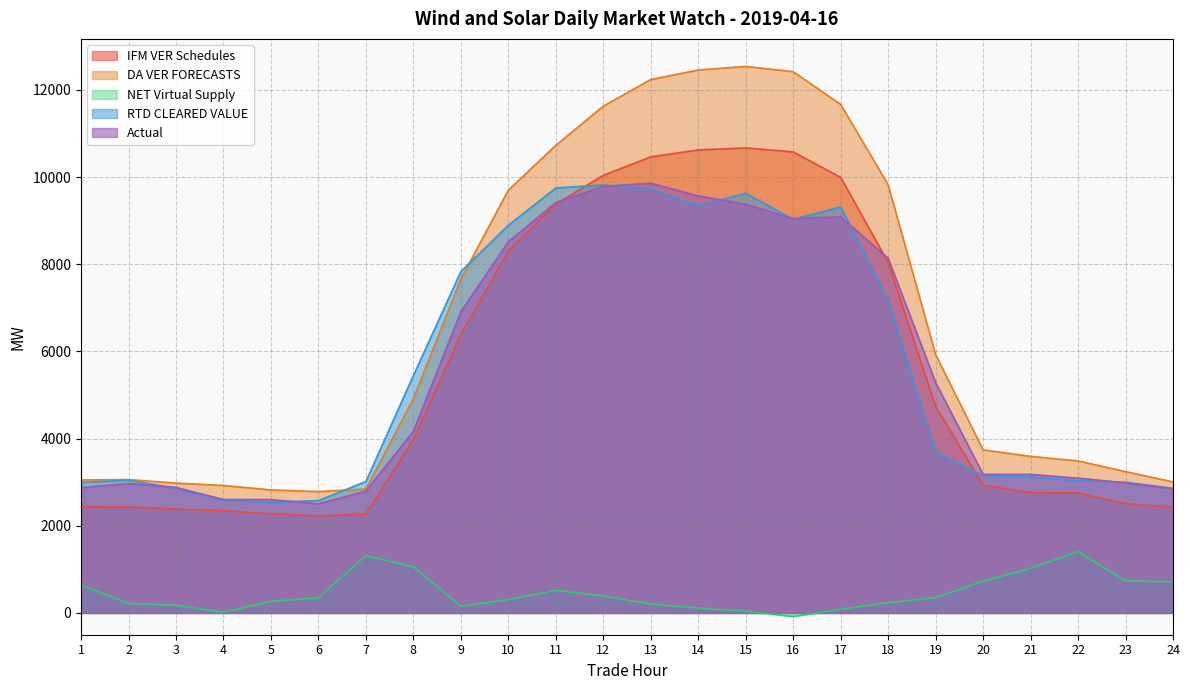

At how many categories does at least one series exceed 9449?

9